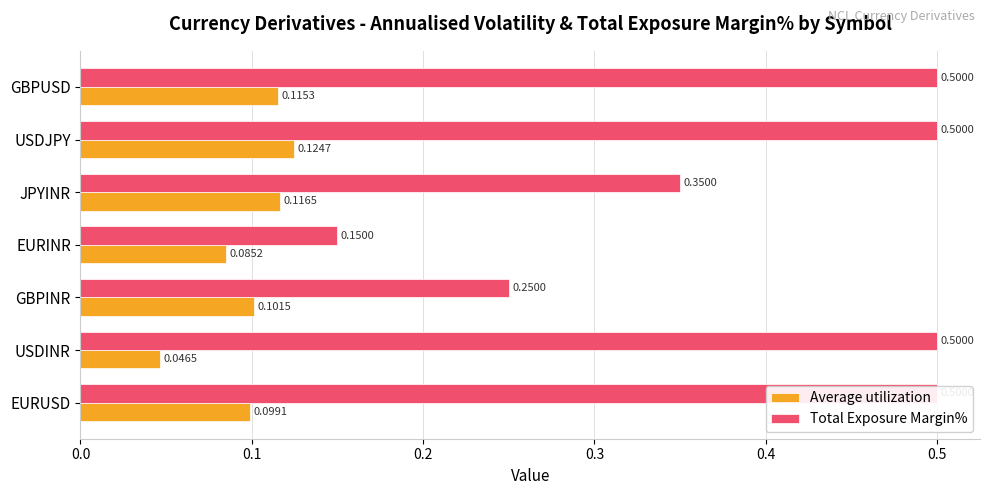

What are all the series names shown in the legend?

Average utilization, Total Exposure Margin%